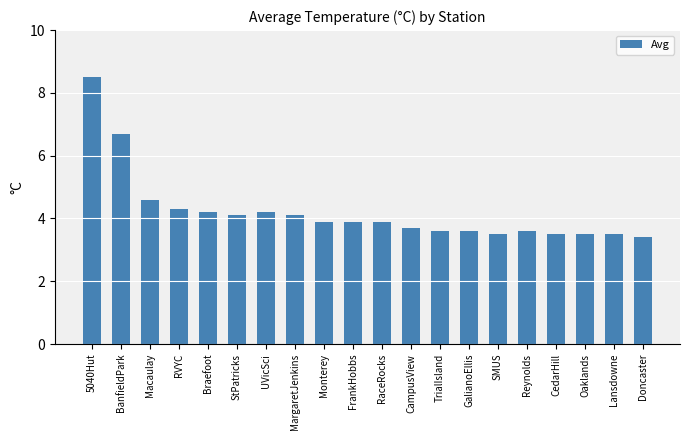

True or false: the data shows 4.1 at StPatricks.

True